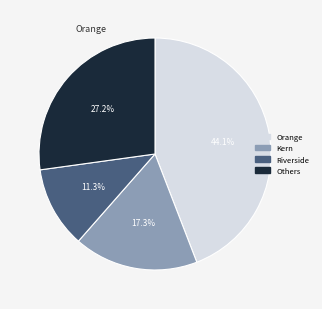

Is there any slice that represents more than half of the pie?

No